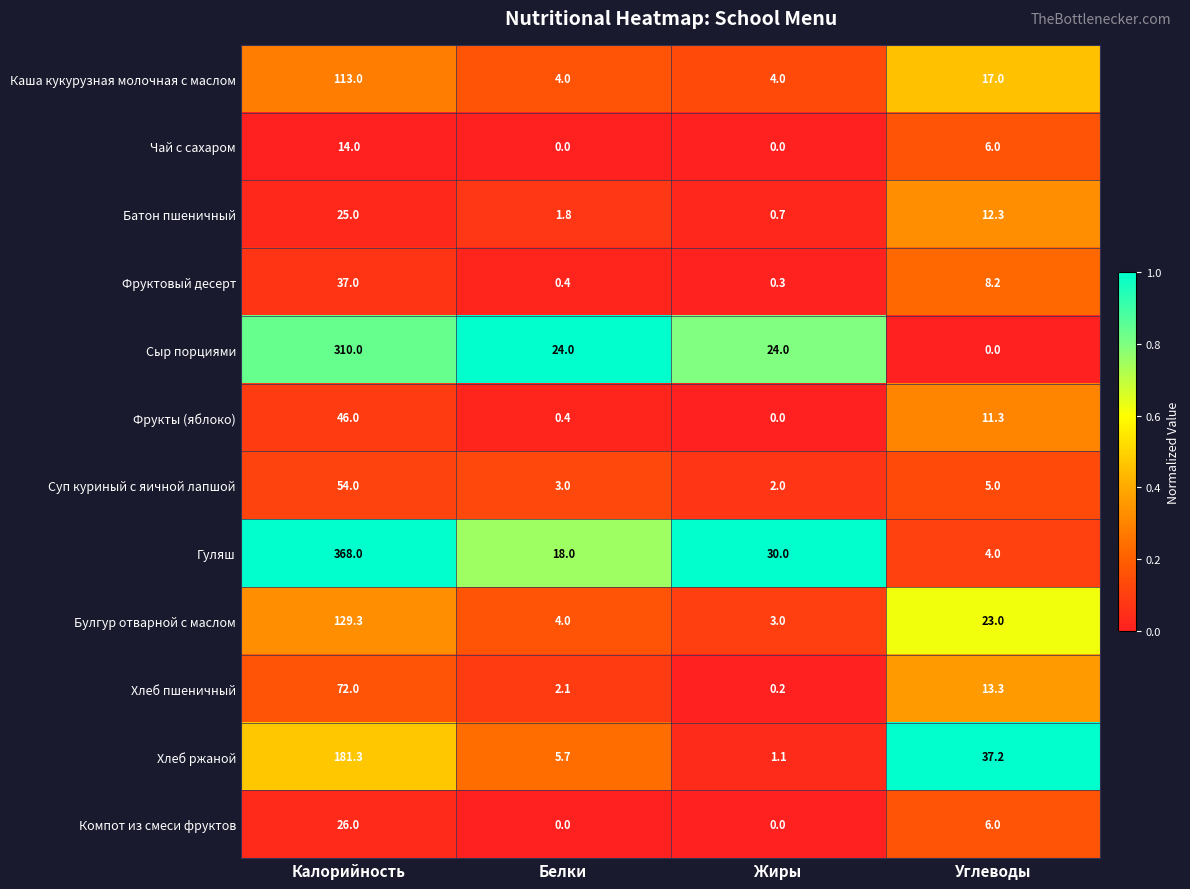

What is the approximate value of Каша кукурузная молочная с маслом at Белки?

4.0